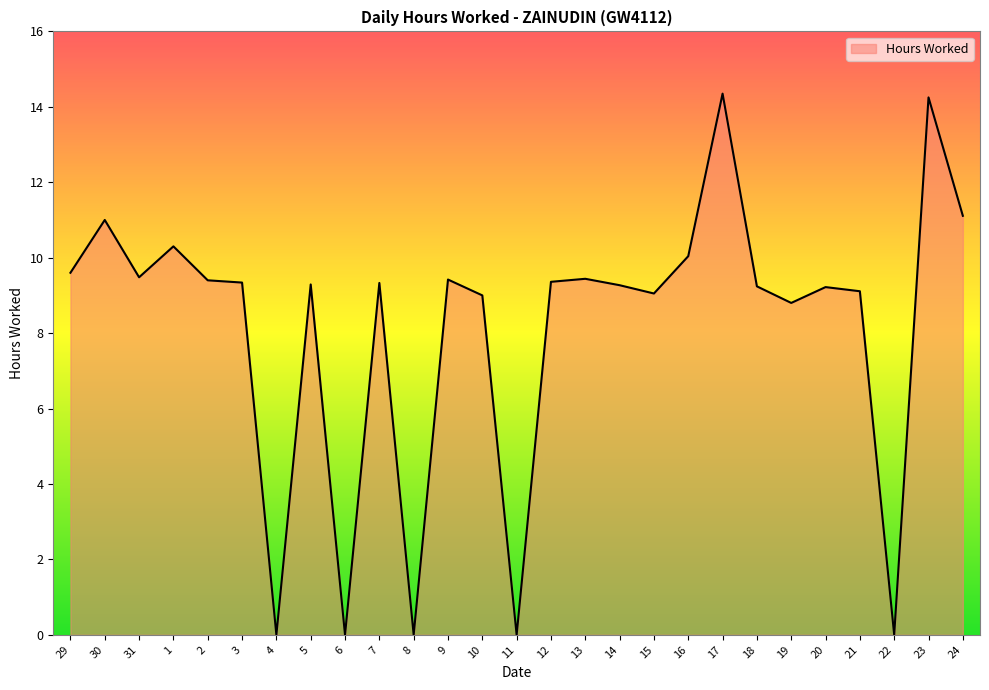

What is the approximate value at 18?

9.2